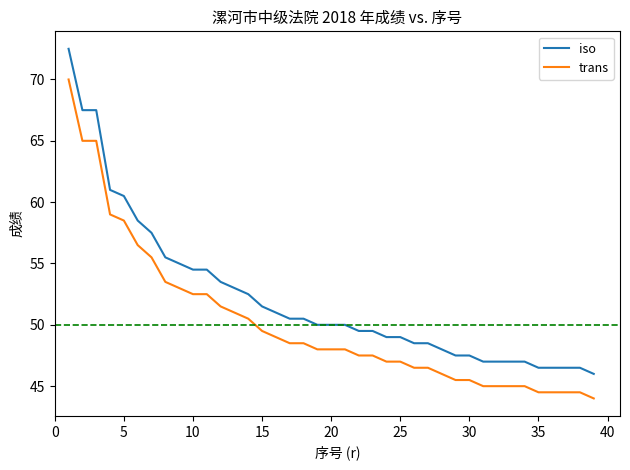

What is the highest value of the trans series?

70.0